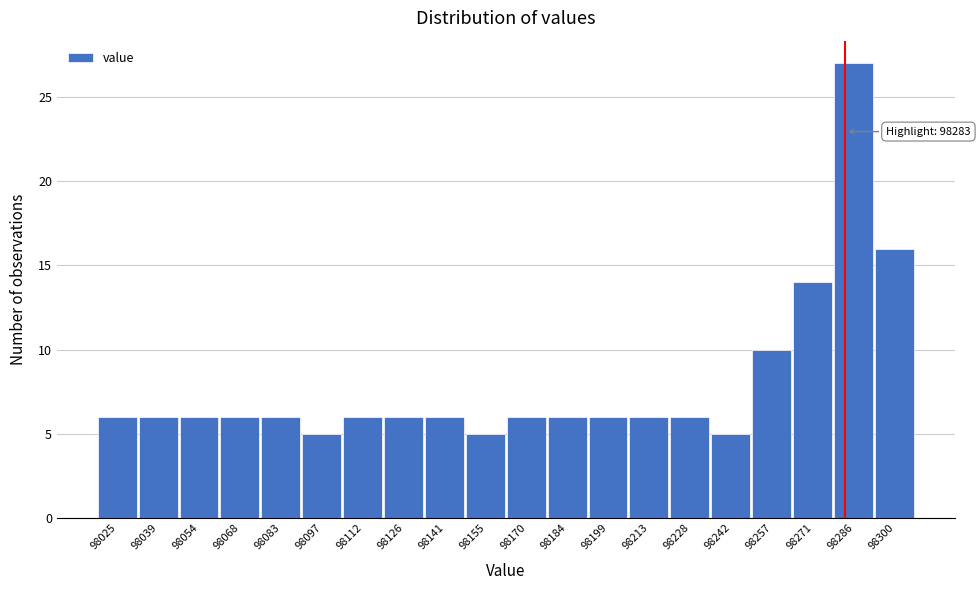

Over which range of the x-axis is the bar tallest?

98279.0 to 98293.5